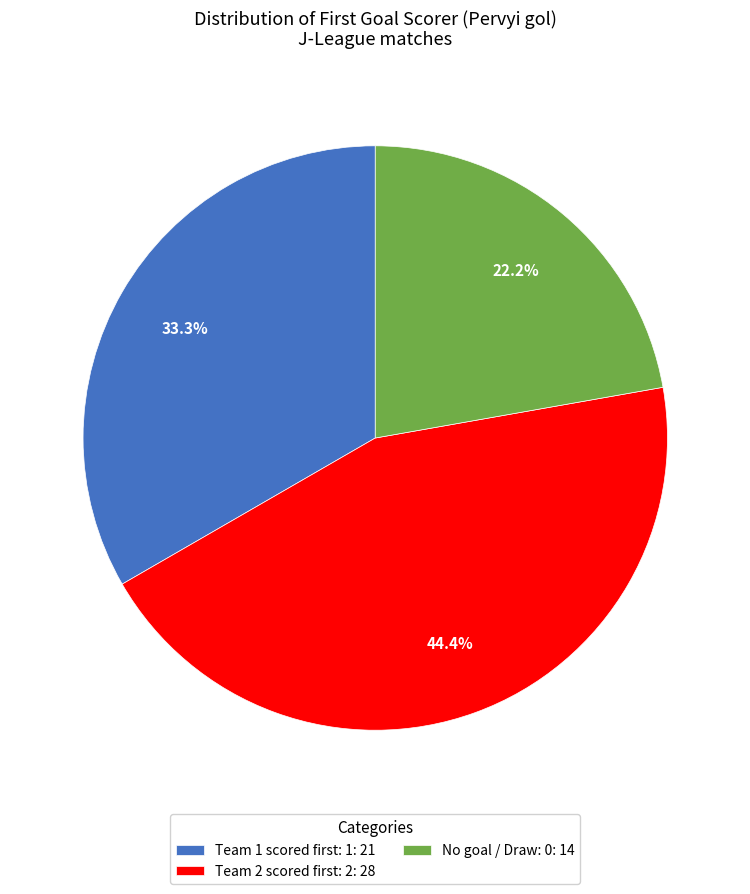

Rank the categories by value from highest to lowest.

Team 2 scored first: 2: 28, Team 1 scored first: 1: 21, No goal / Draw: 0: 14